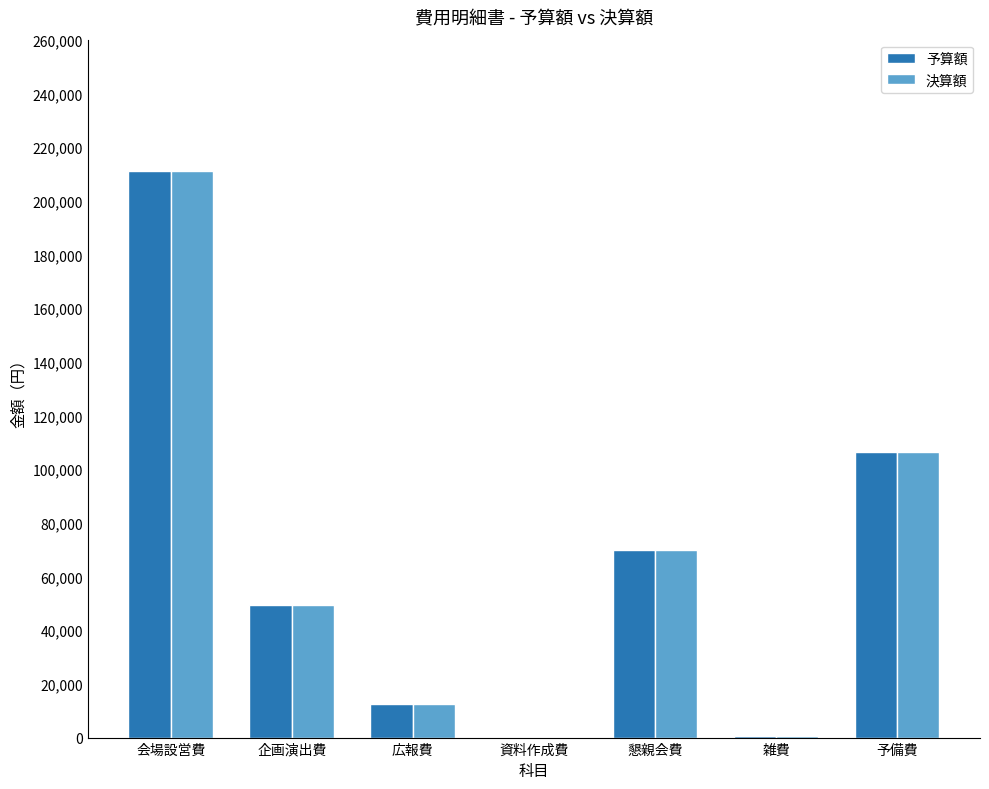

What is the total value across all series at 会場設営費?

421800